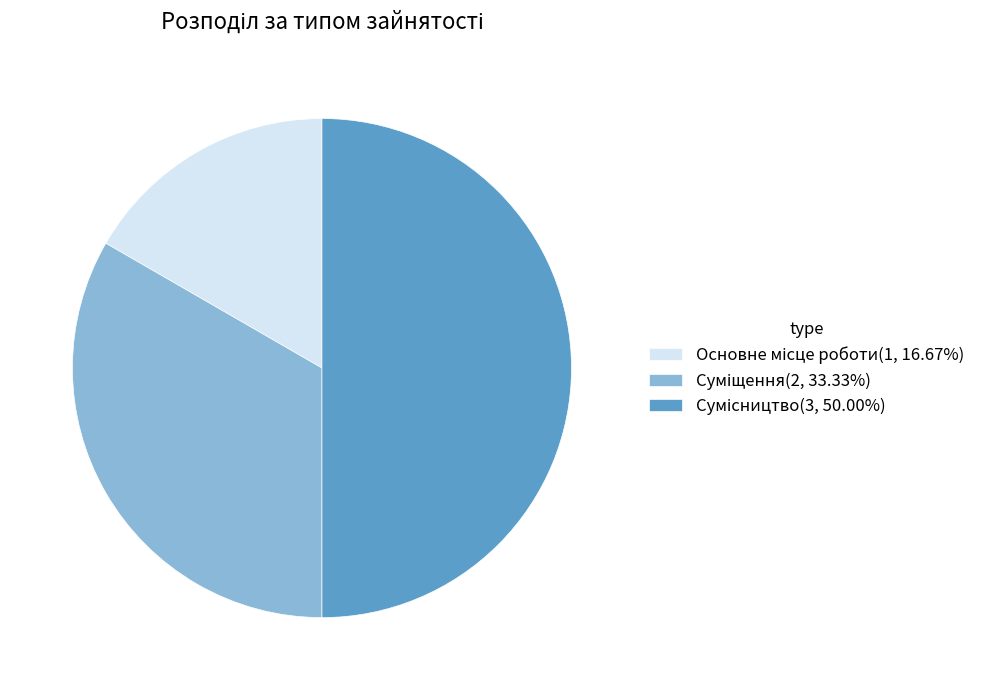

What portion of the pie excludes Сумісництво?

50.0%